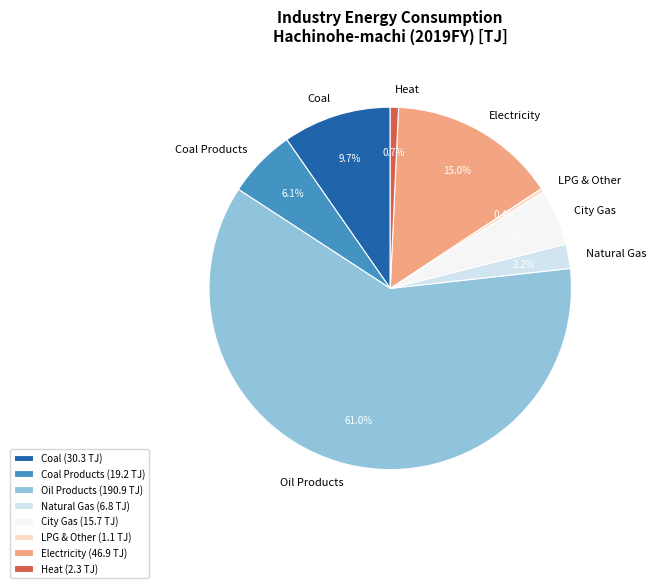

What percentage is NOT represented by Electricity?

85.0%